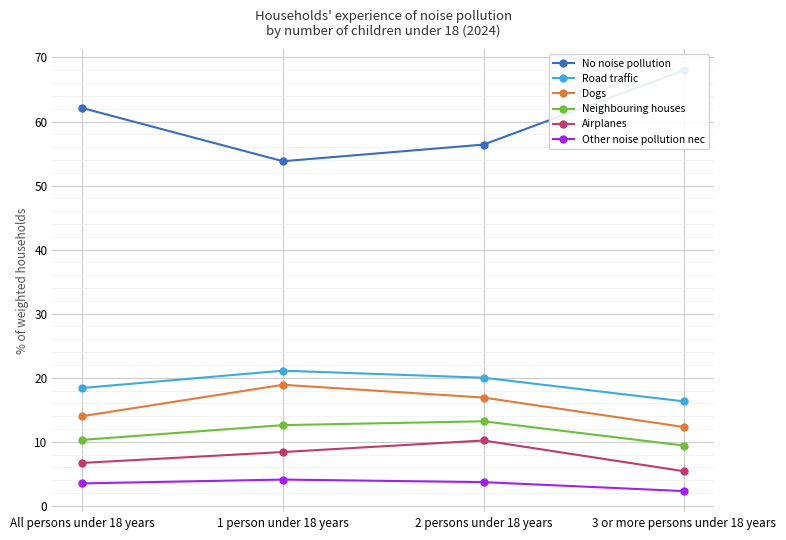

What are all the series names shown in the legend?

No noise pollution, Road traffic, Dogs, Neighbouring houses, Airplanes, Other noise pollution nec